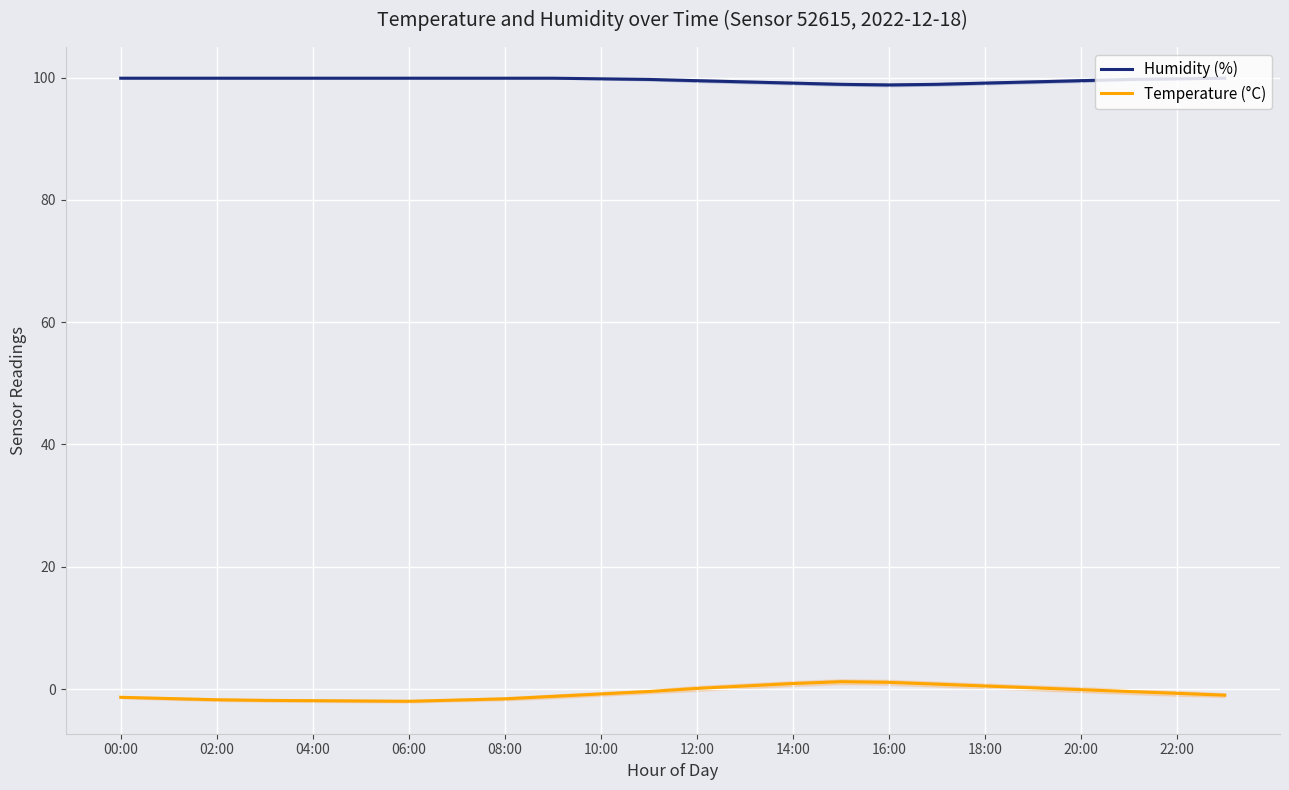

In Temperature (°C), how many points are lower than both neighbors (excluding endpoints)?

1